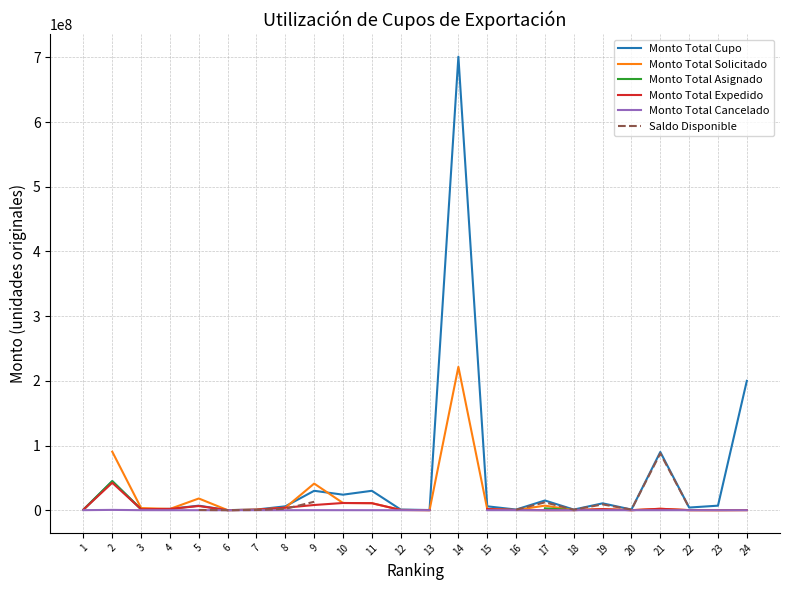

What is the value of the Monto Total Solicitado point at the 4th from the left?

1963892.0